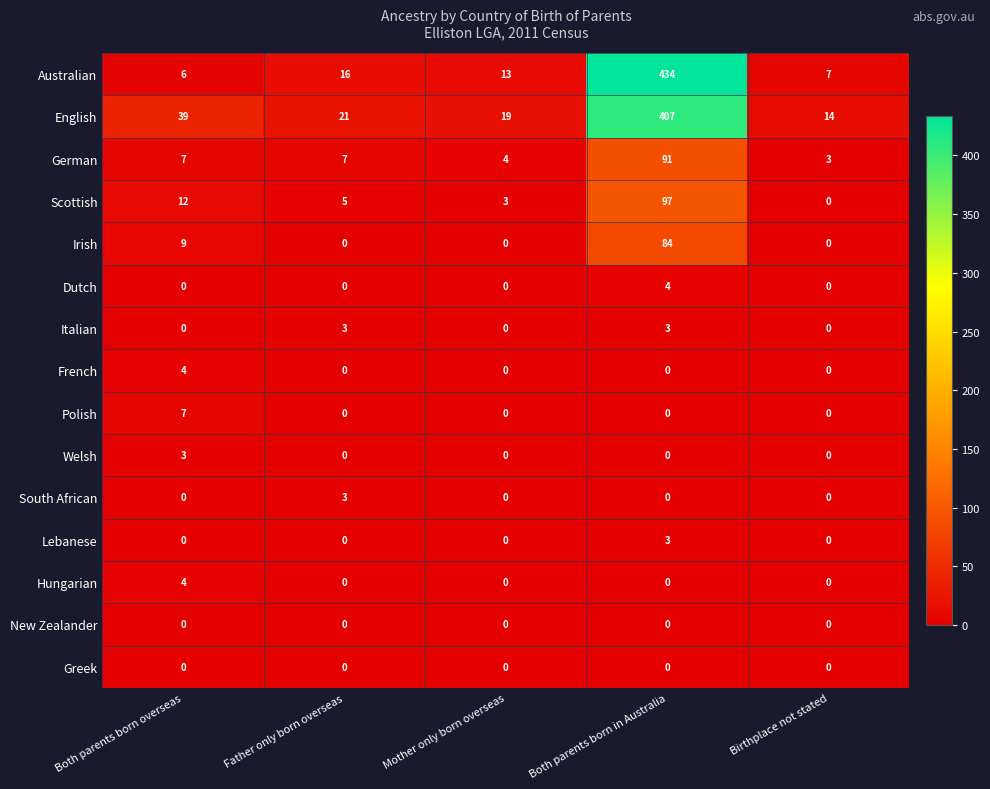

Where is Irish nearest to the value 42?

Both parents born overseas